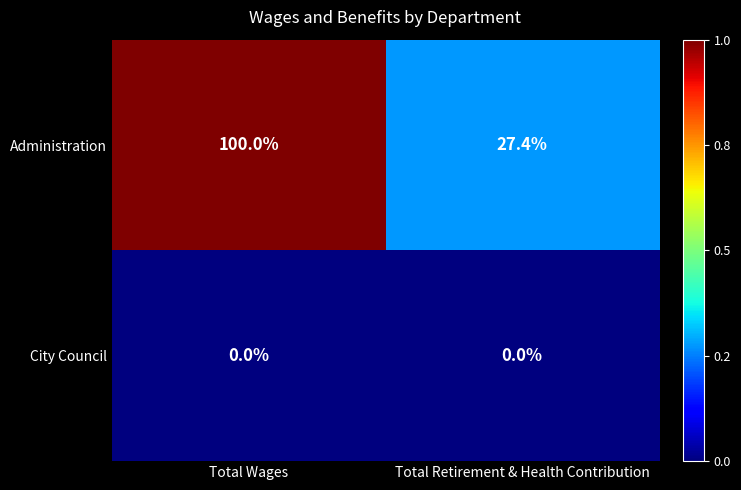

Read the Administration value at Total Wages.

100.0